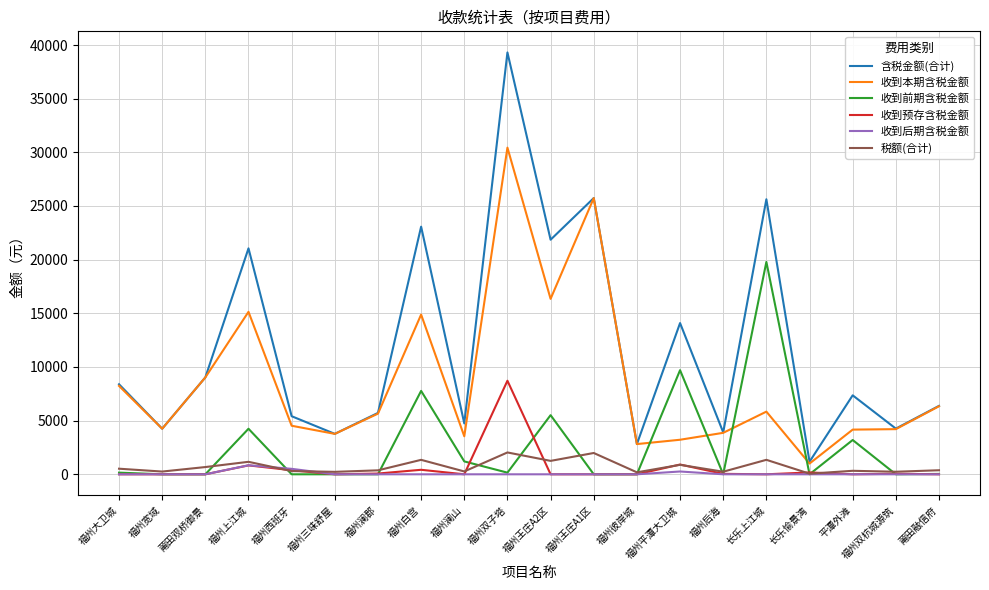

At which category is the sum across all series the highest?

福州双子塔